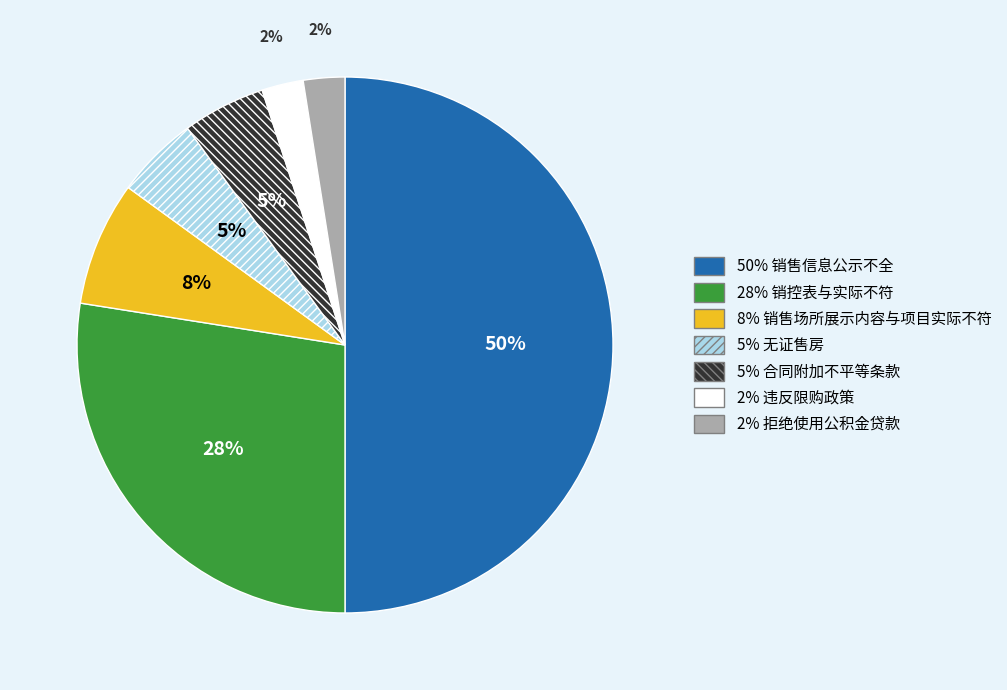

To the nearest percent, what is the average slice percentage?

14%